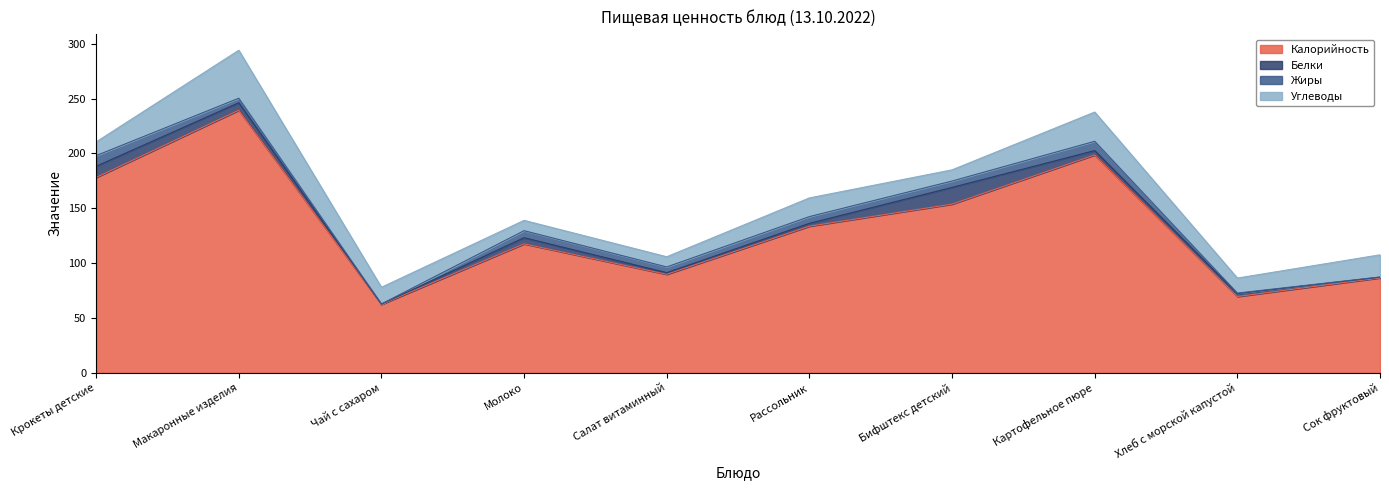

At Салат витаминный, list the series in order from largest to smallest.

Калорийность, Углеводы, Жиры, Белки